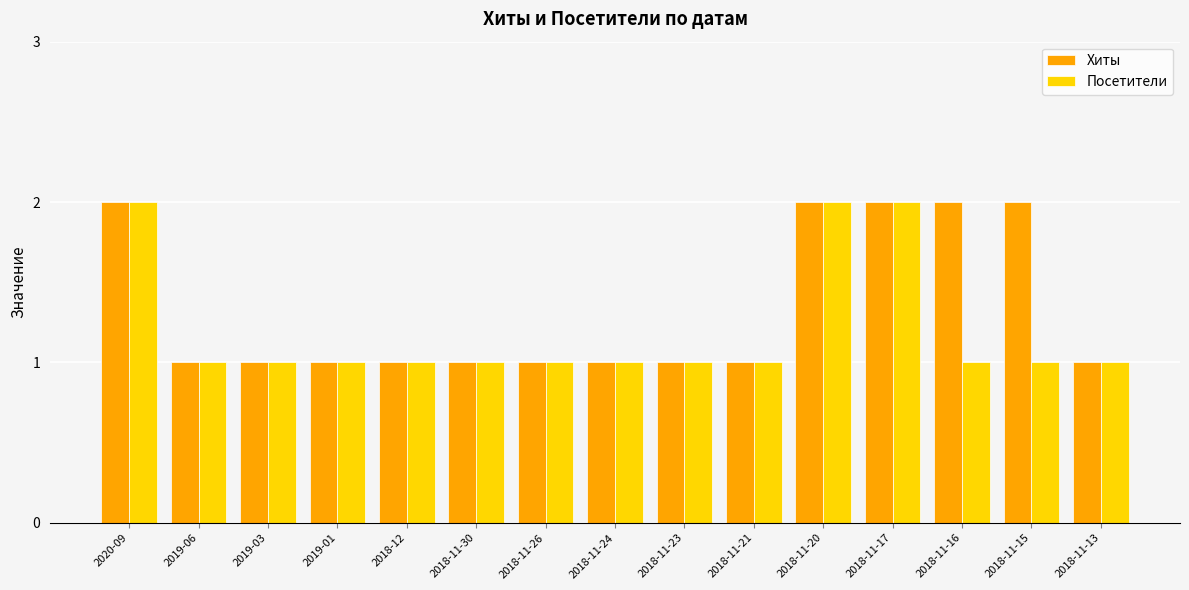

What is the sum of all Посетители values?

18